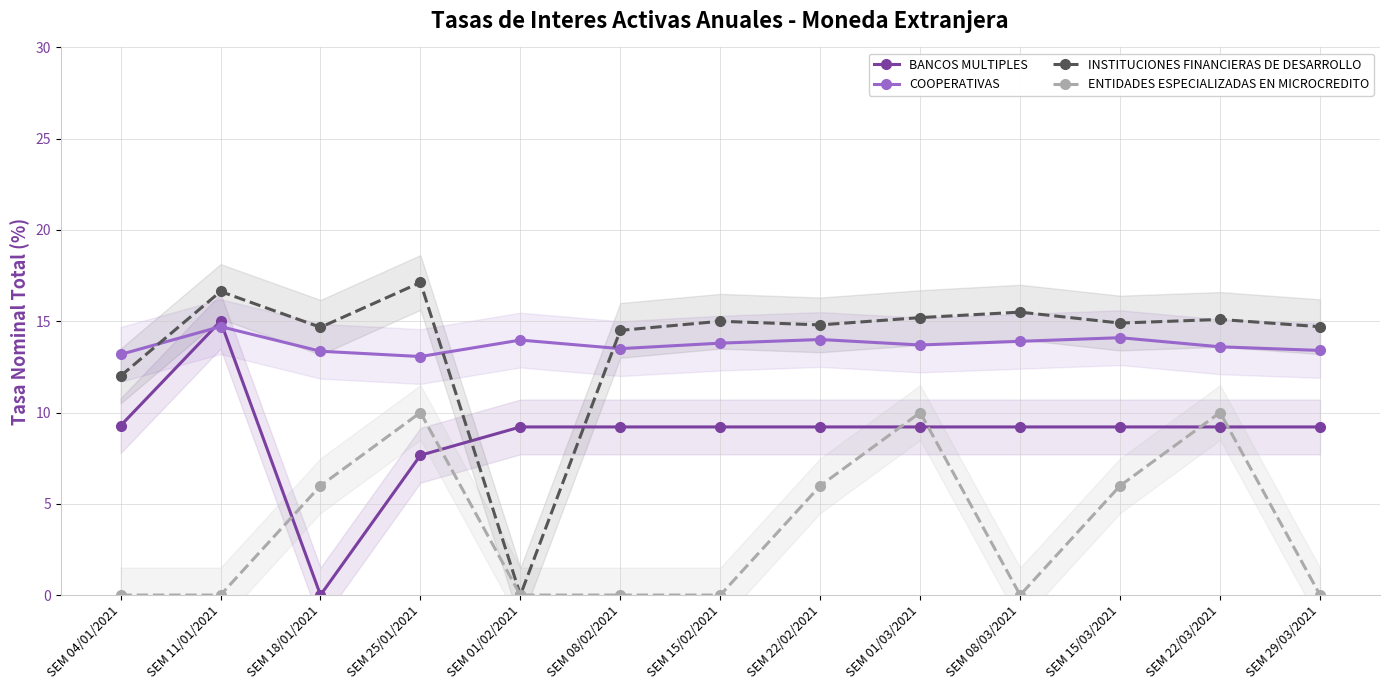

List the series in order of their peak value, lowest first.

ENTIDADES ESPECIALIZADAS EN MICROCREDITO, COOPERATIVAS, BANCOS MULTIPLES, INSTITUCIONES FINANCIERAS DE DESARROLLO